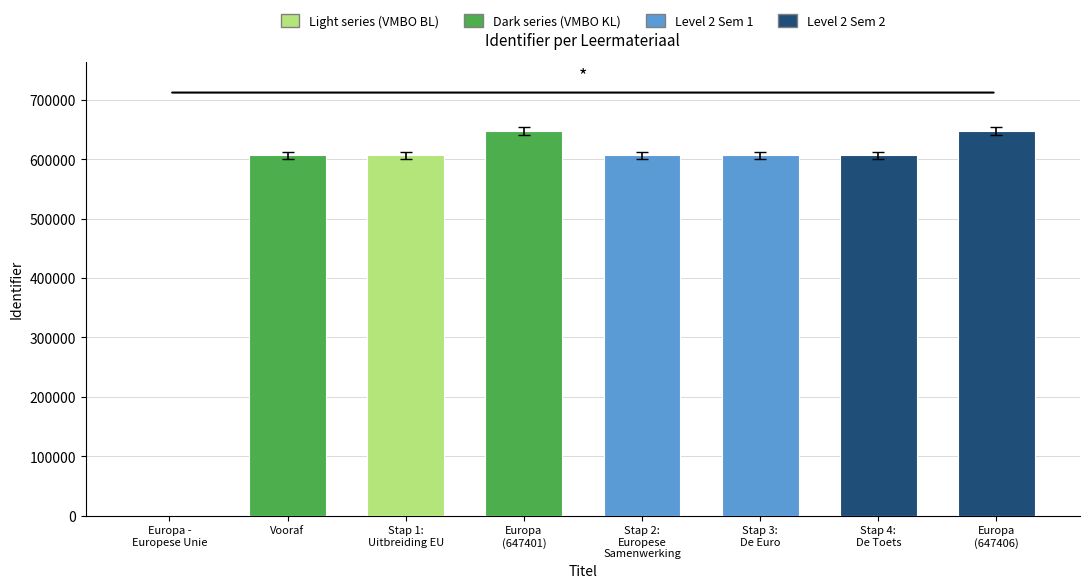

What is the sum of all values?

4327267